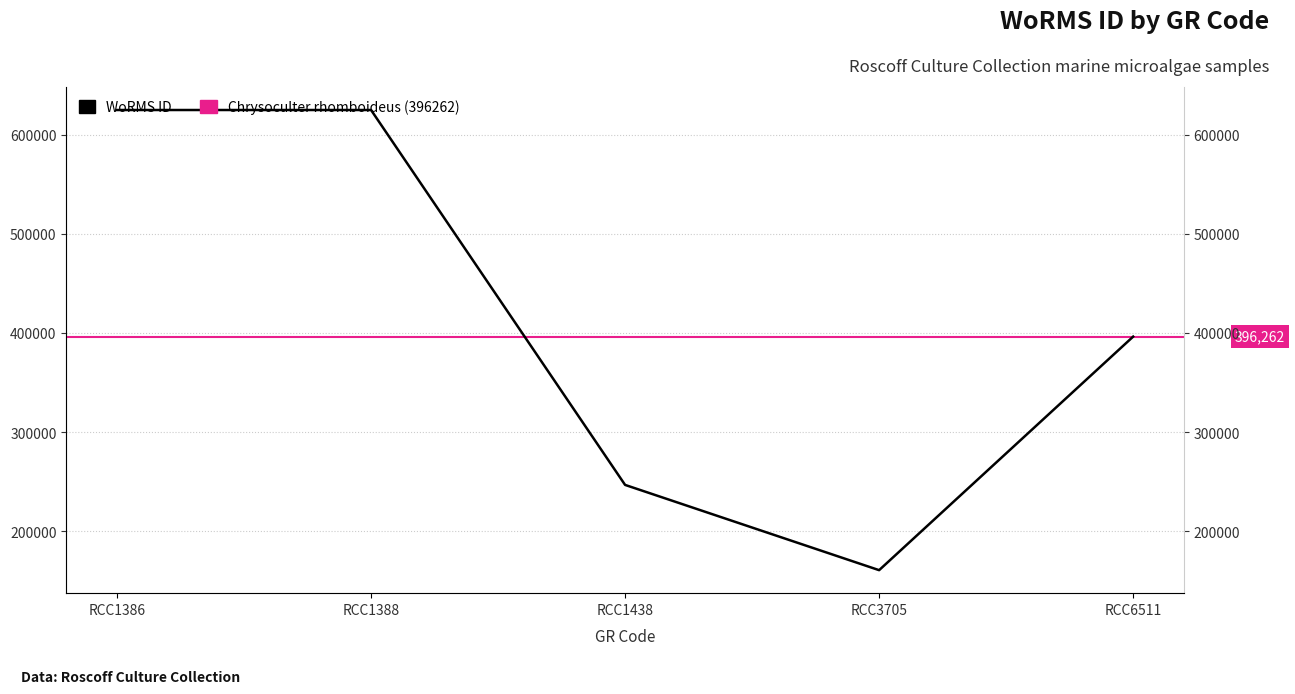

Count the number of categories in the chart.

5